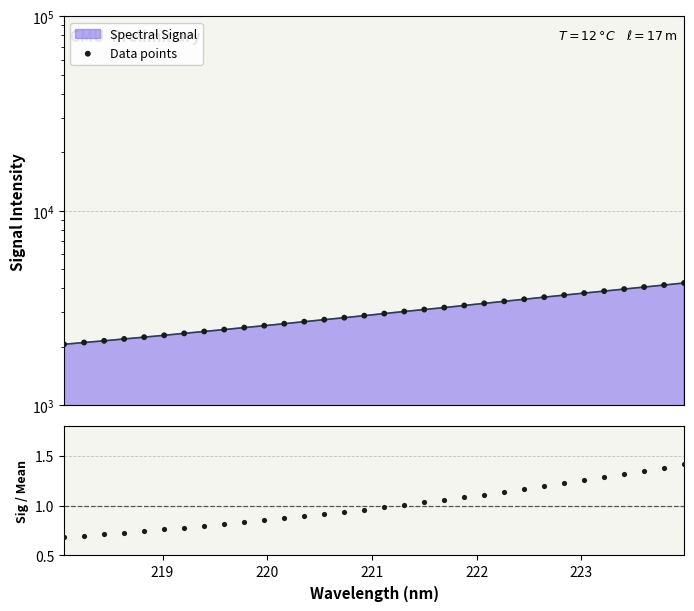

Which series has the largest total across all categories?

Data points